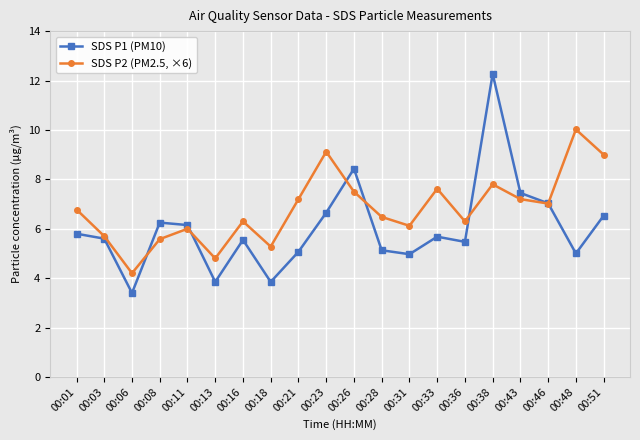

Which series has the largest range (max minus min)?

SDS P1 (PM10)